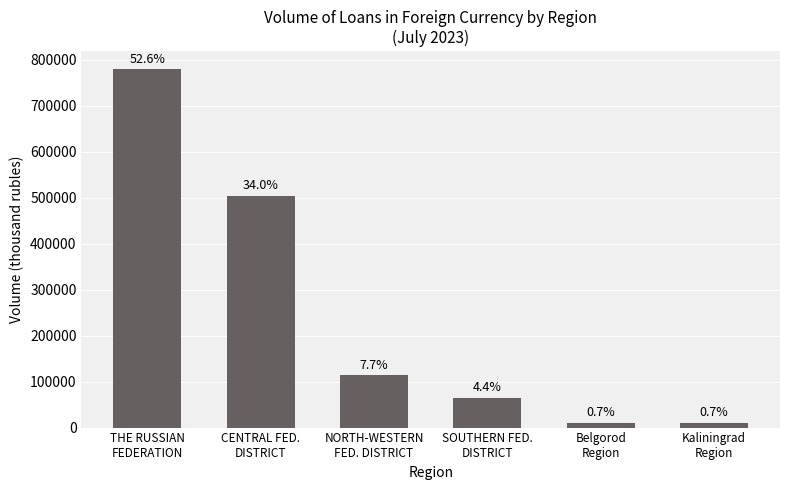

What is the change in value from CENTRAL FED.
DISTRICT to NORTH-WESTERN
FED. DISTRICT?

-389635